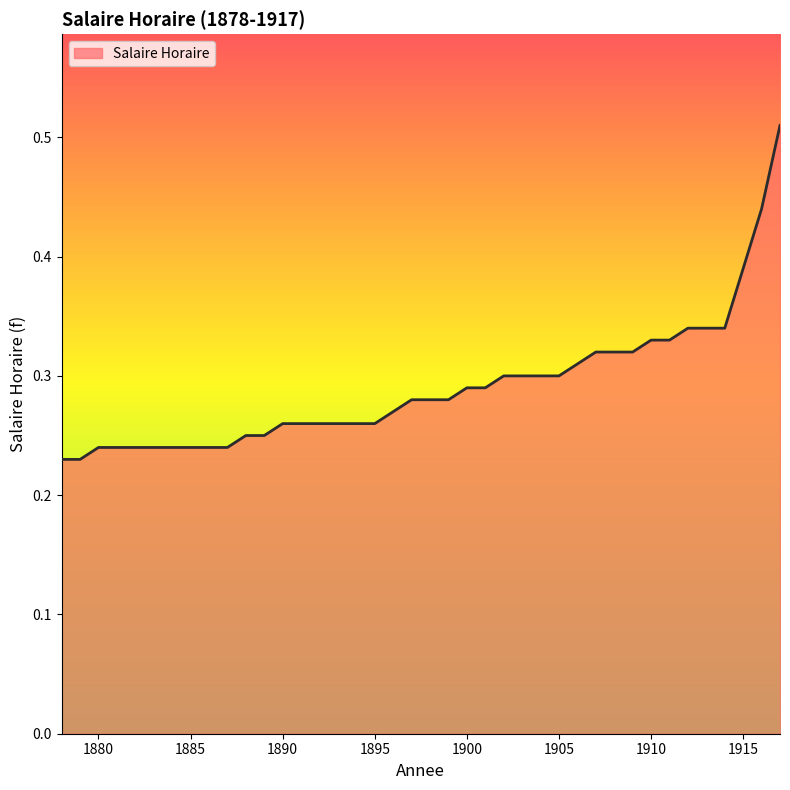

Does the chart have visible grid lines?

No